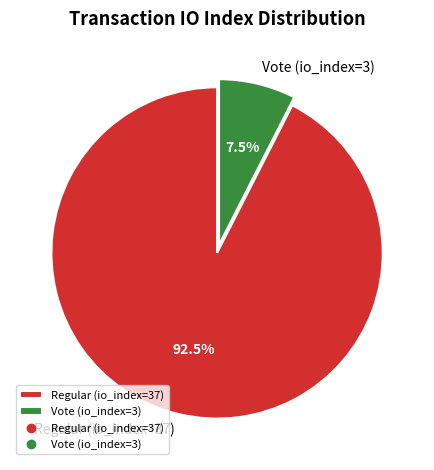

Which category accounts for the majority?

Regular (io_index=37)